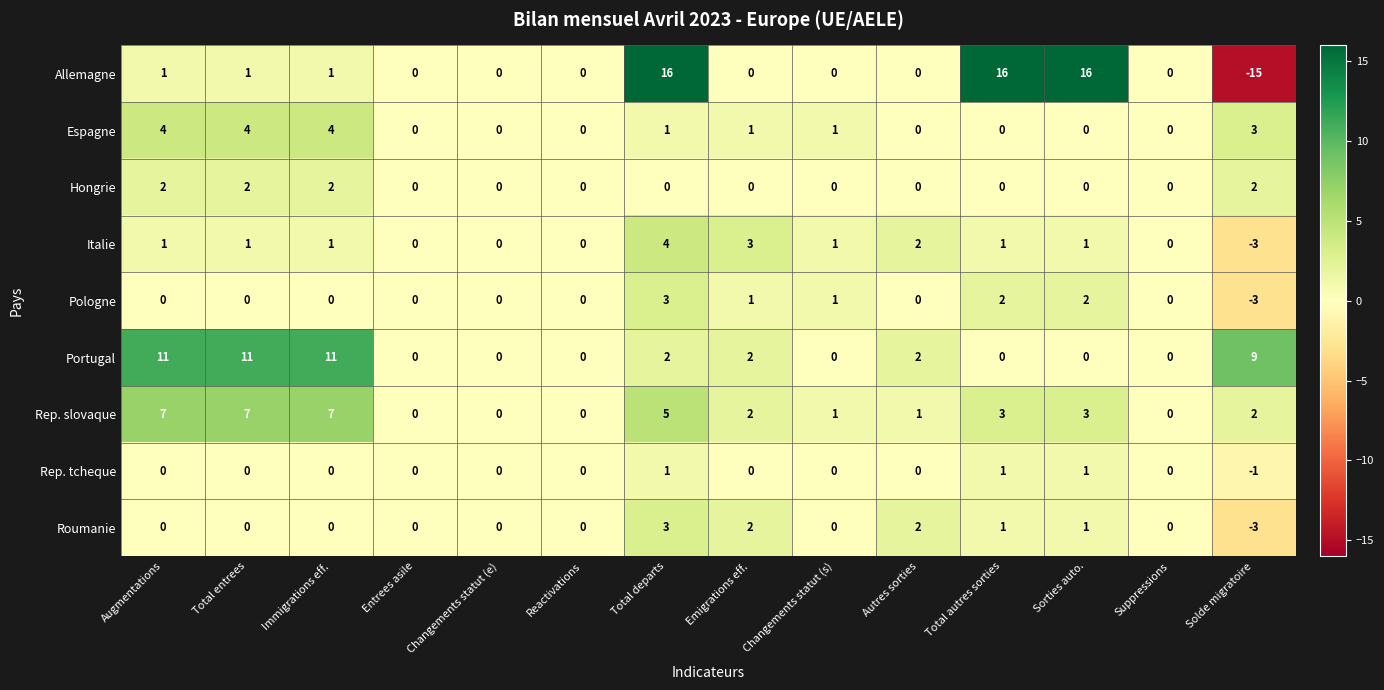

Which series has the widest spread of values?

Allemagne